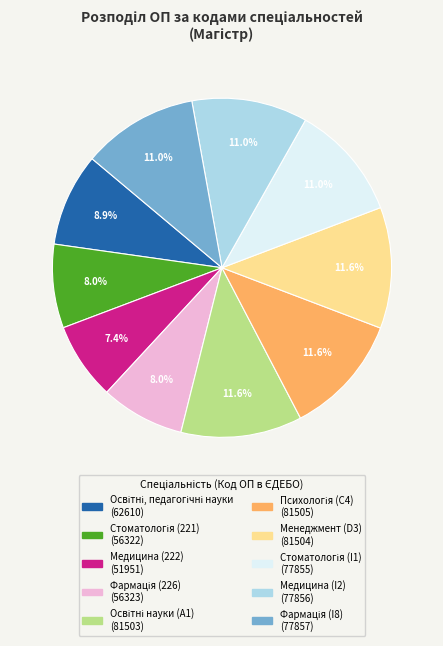

Does Менеджмент (D3) account for over 50% of the chart?

No